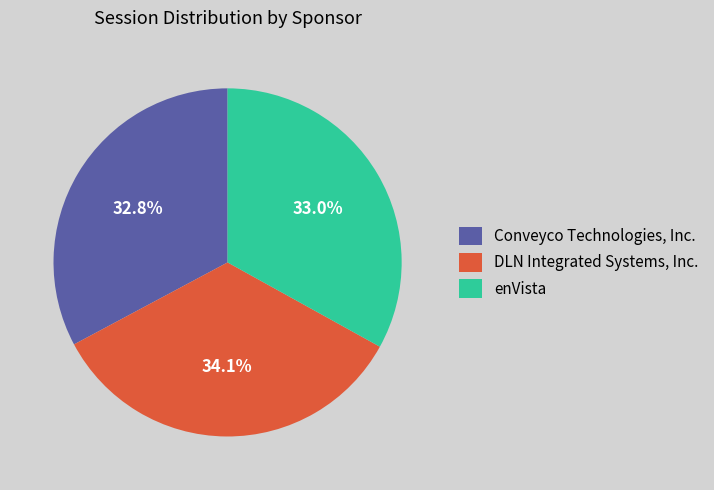

Combined, do Conveyco Technologies, Inc. and enVista account for over 50%?

Yes